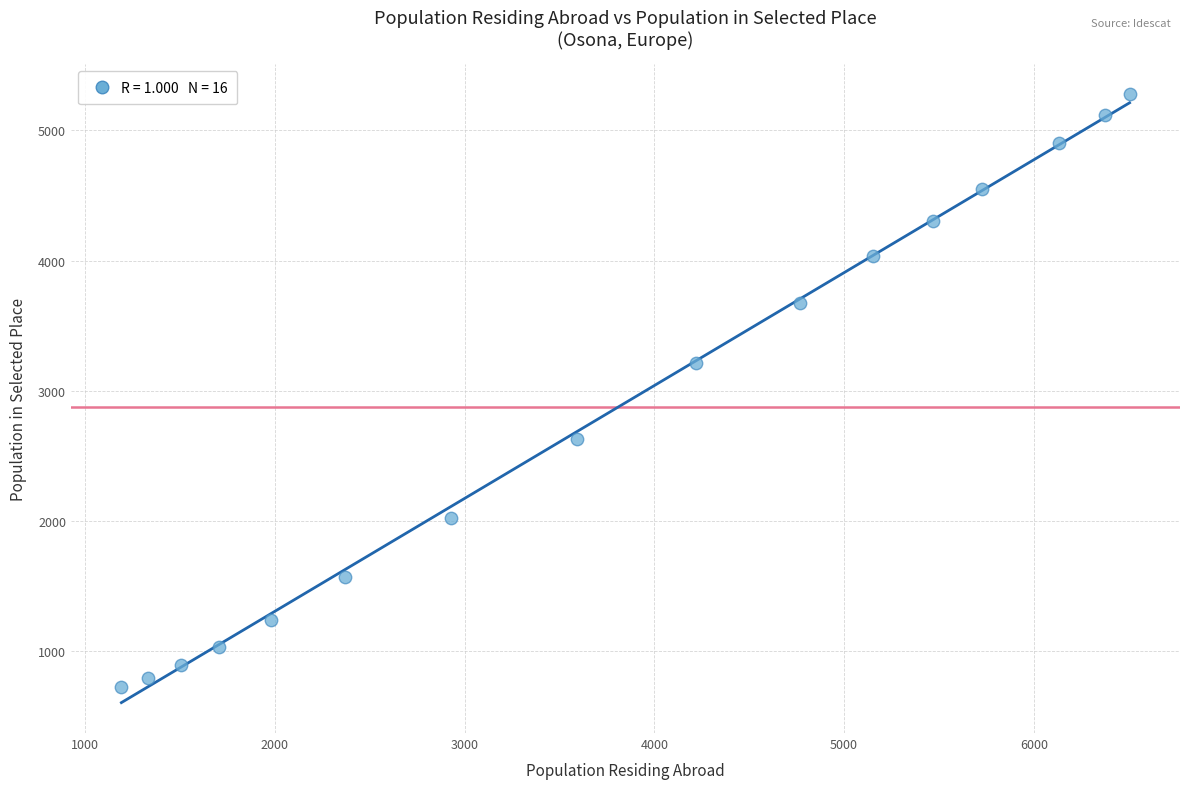

What Y value in the scatter plot is closest to 3000?

3217